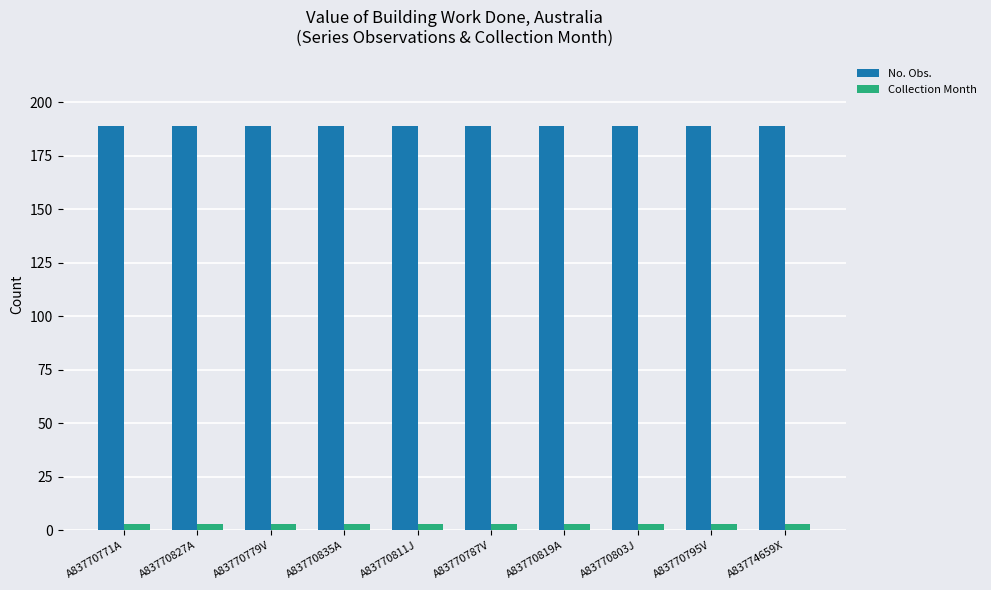

At how many categories does at least one series exceed 134?

10